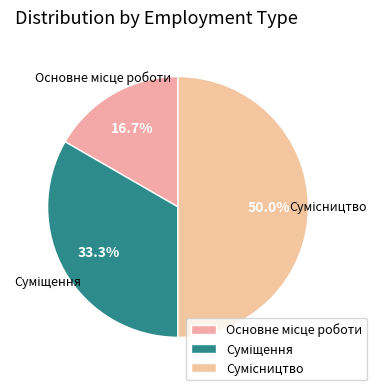

What is the change in value from Основне місце роботи to Суміщення?

+1